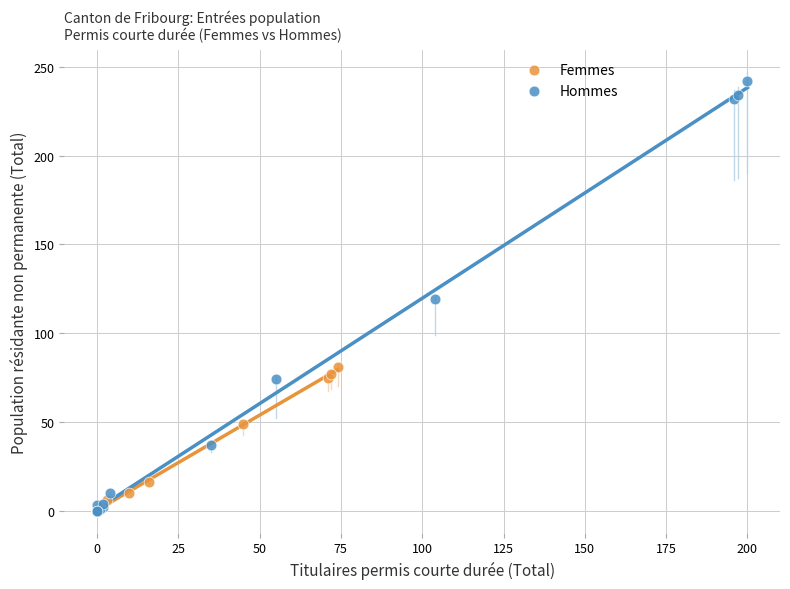

Which series has the widest spread of Y values?

Hommes